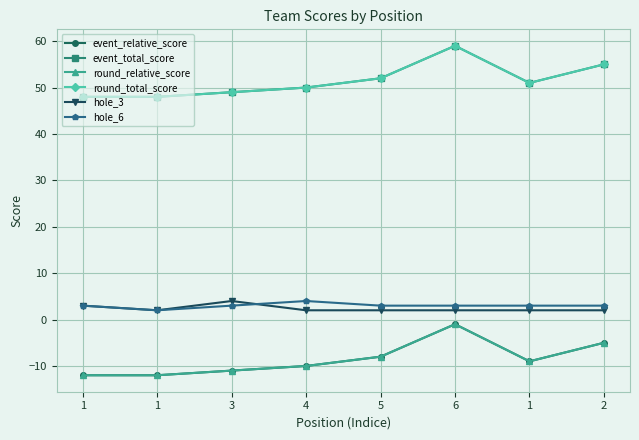

Does the chart have visible grid lines?

Yes